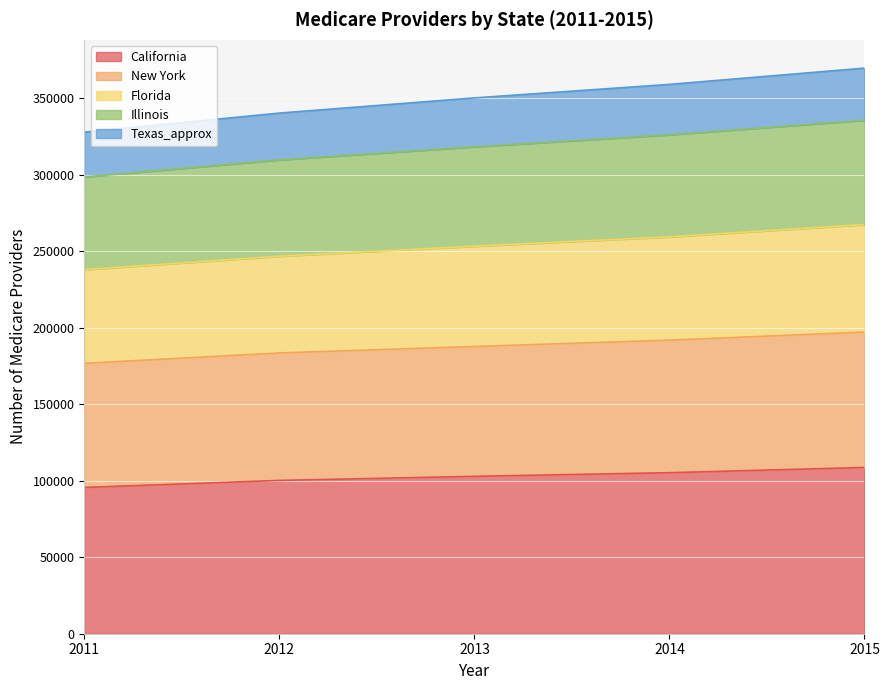

What is the minimum value for California?

95642